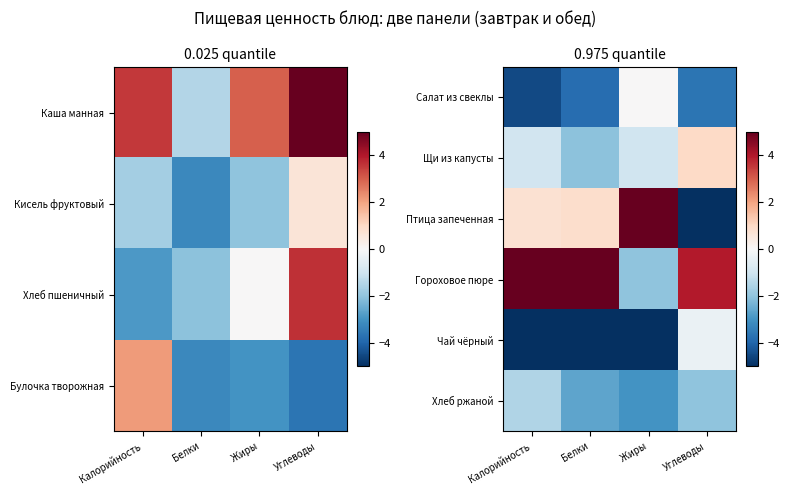

What is the approximate value of Щи из капусты at Белки?

-2.1